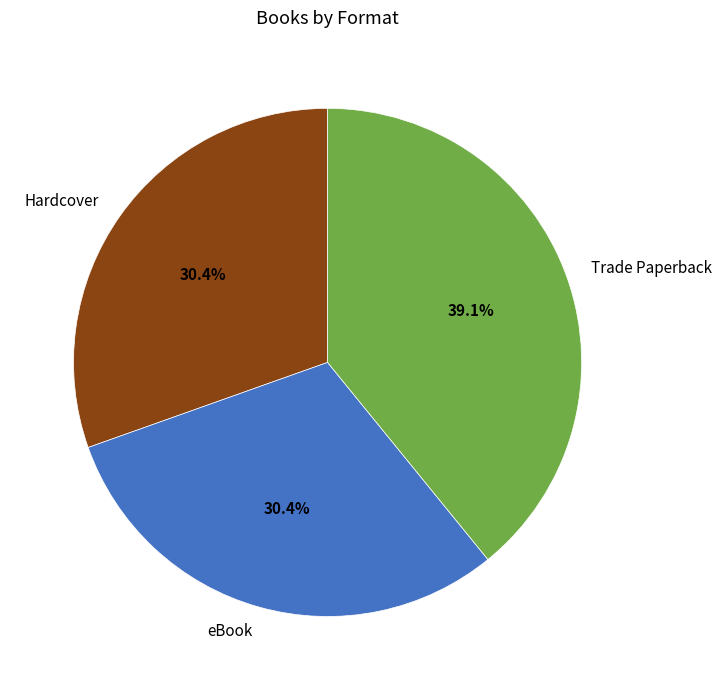

Combined, what portion of the pie is eBook and Hardcover?

60.9%